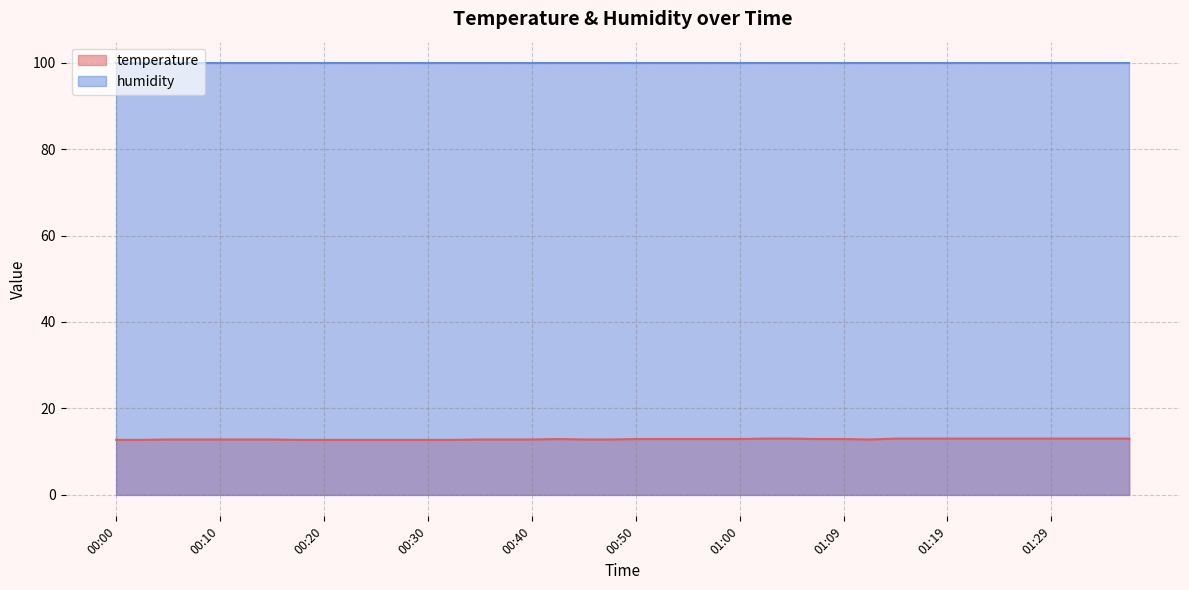

True or false: the data shows 6.9 at 01:02.

False